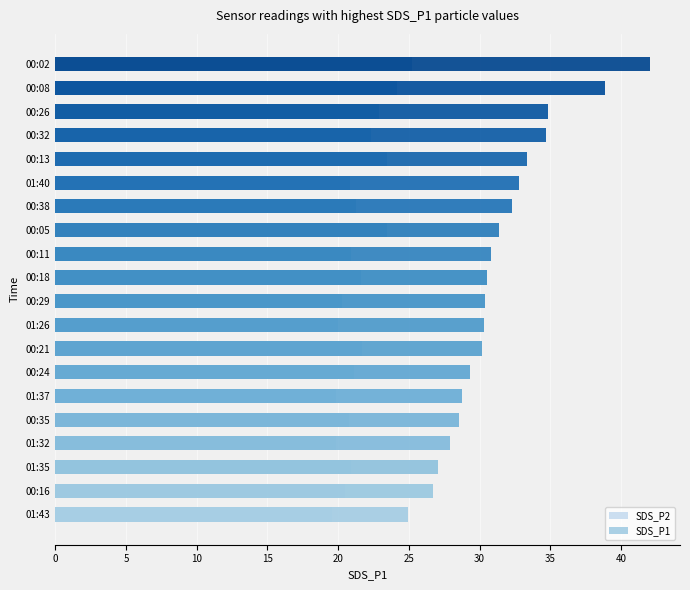

How many data points in SDS_P1 are above 30?

13